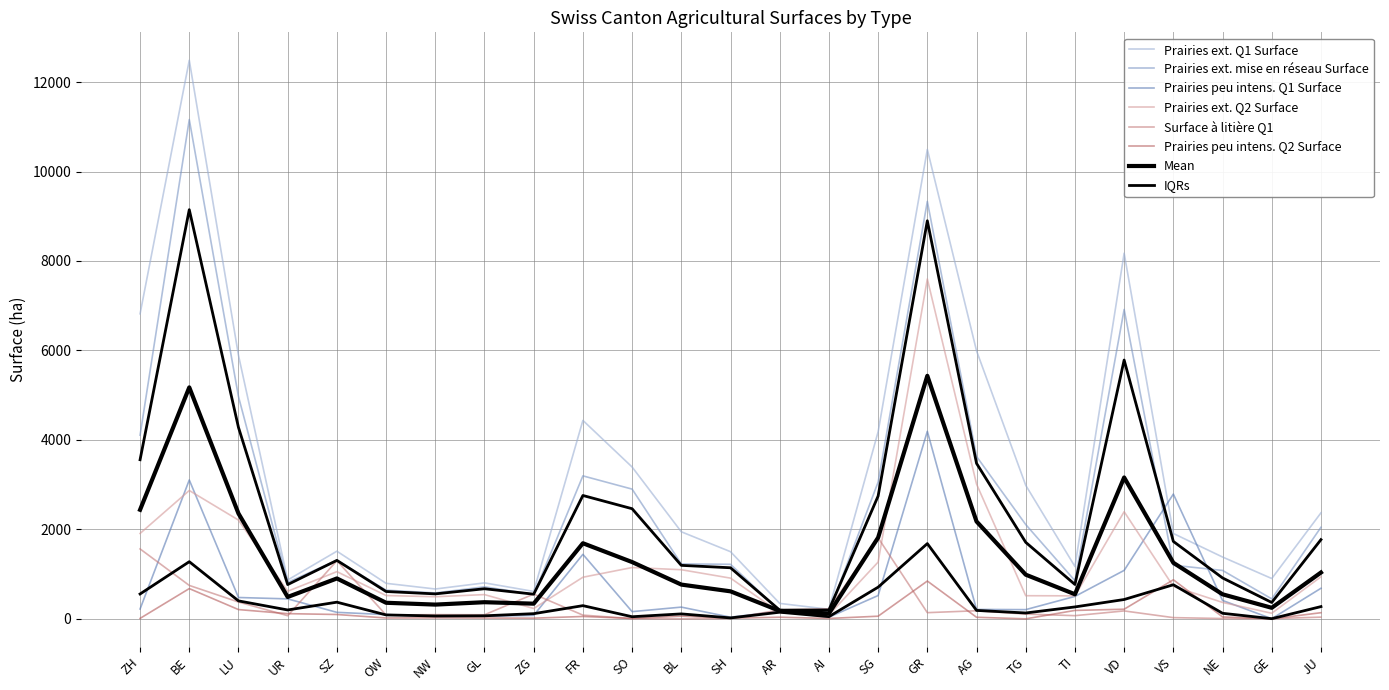

Count the number of categories in the chart.

25